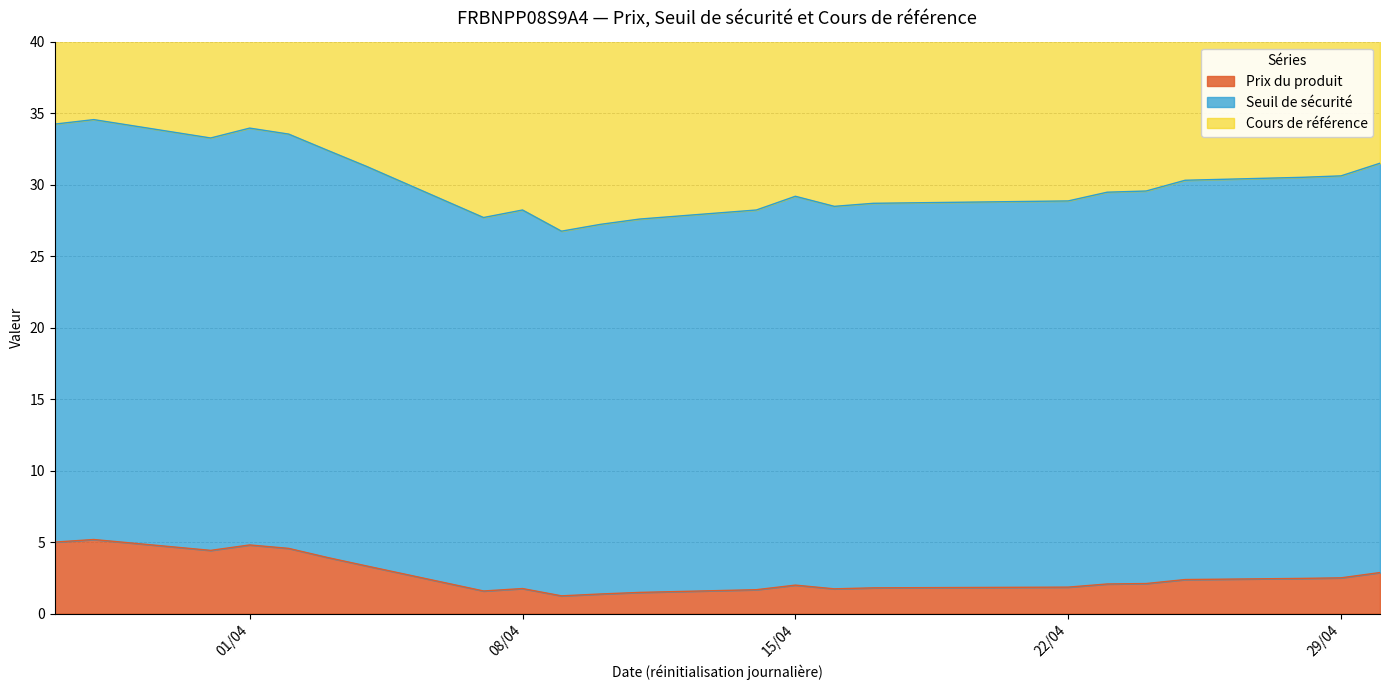

What is the total value across all series at 2025-04-28?

64.5